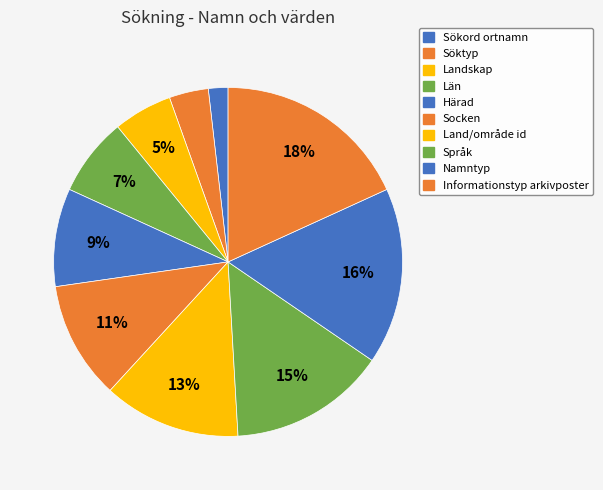

Is it true that Härad is 18% of the pie?

False